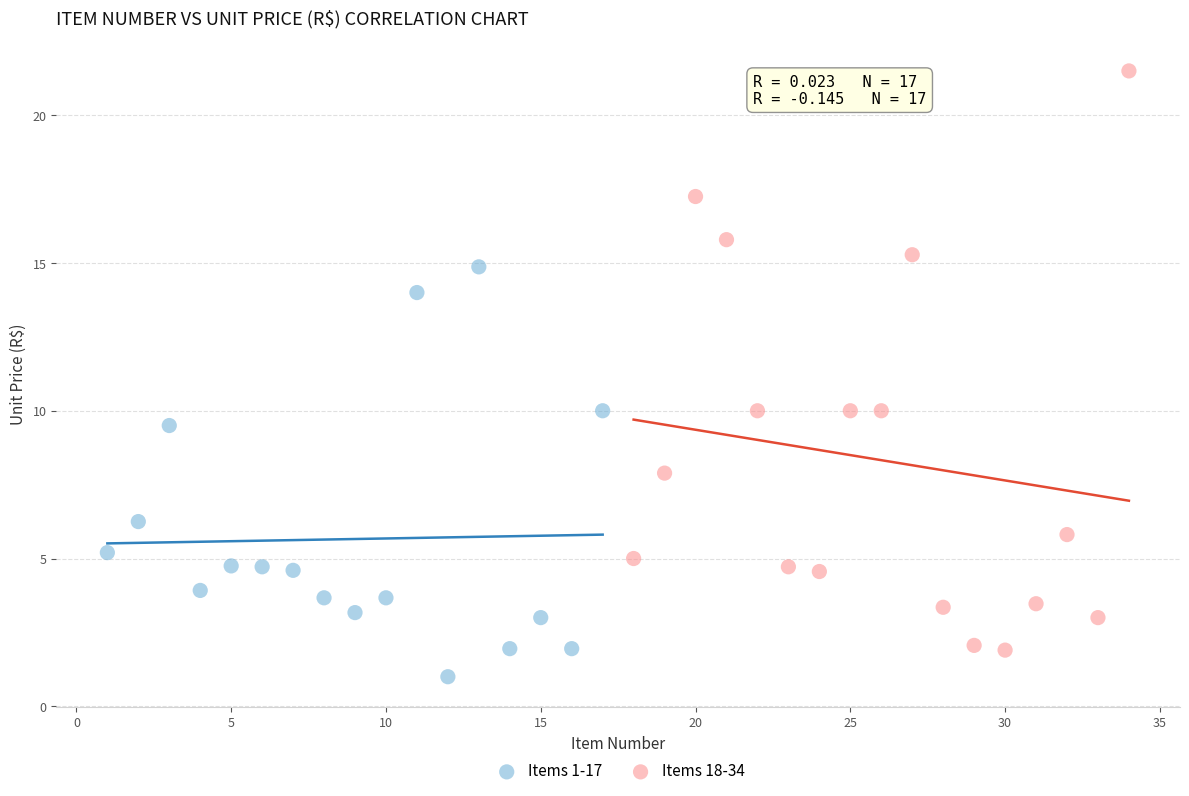

Which series reaches the maximum Y coordinate?

Items 18-34